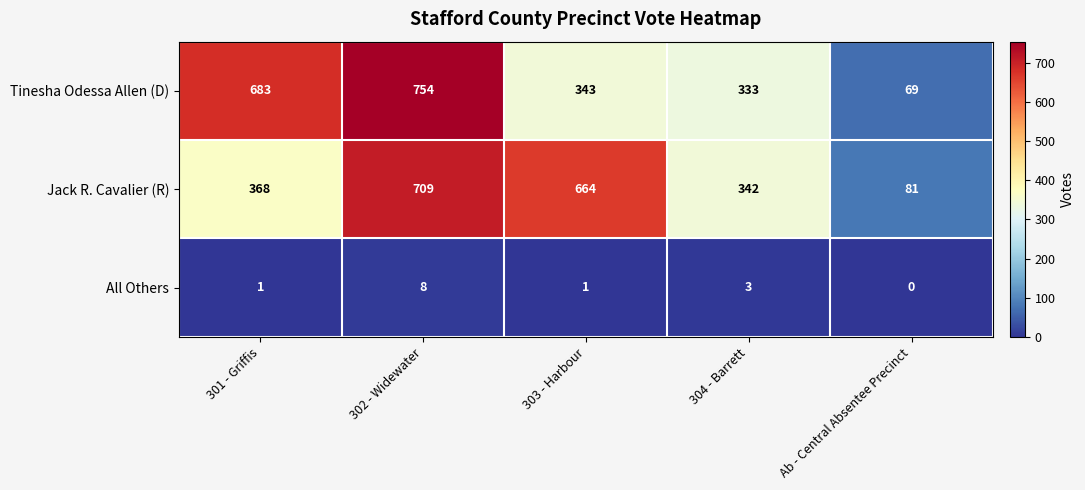

What is the sum of all Jack R. Cavalier (R) values?

2164